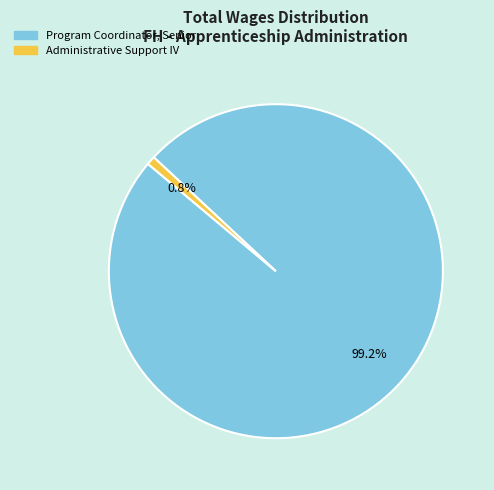

How many segments does this pie chart have?

2